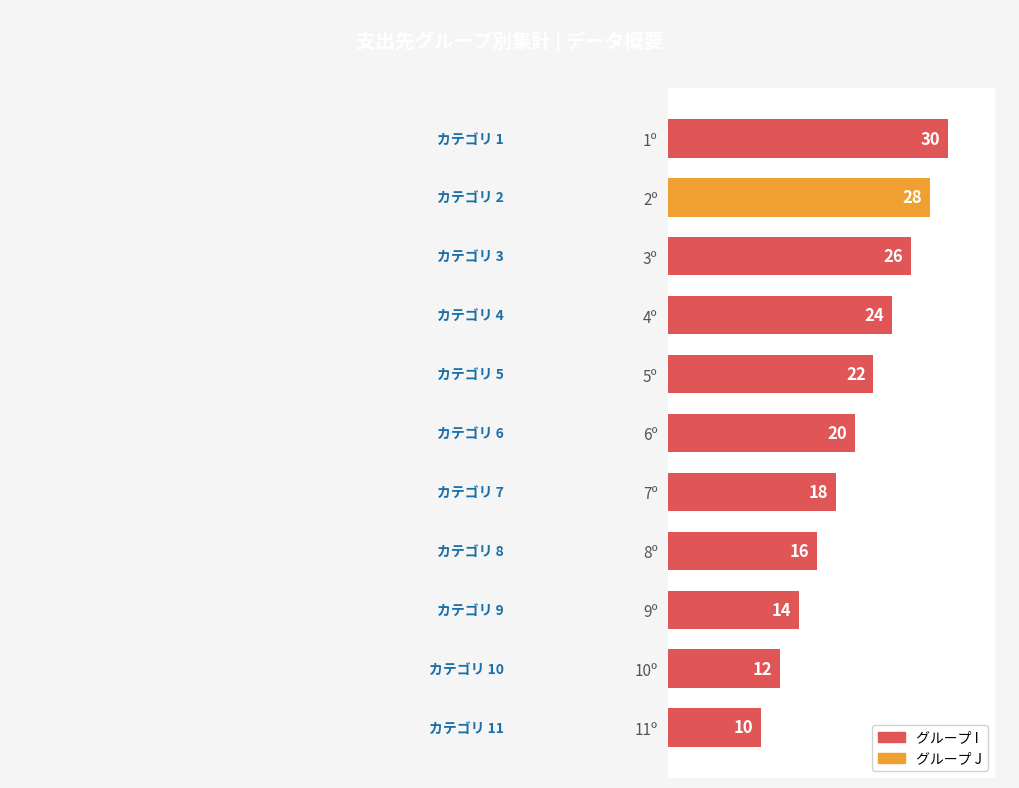

Rank the categories by value from highest to lowest.

1º, 2º, 3º, 4º, 5º, 6º, 7º, 8º, 9º, 10º, 11º